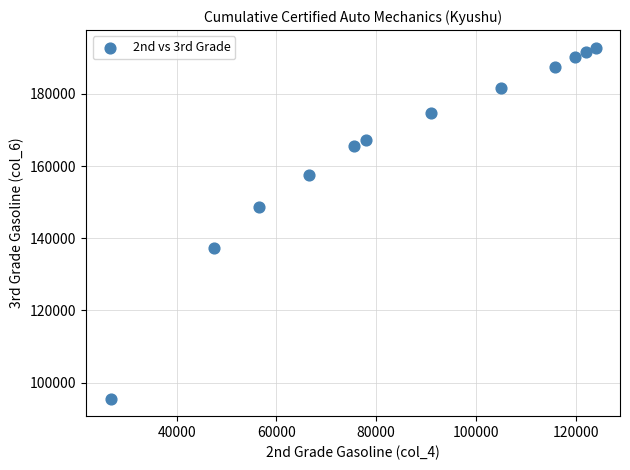

What is the range of Y values (max minus min)?

97232